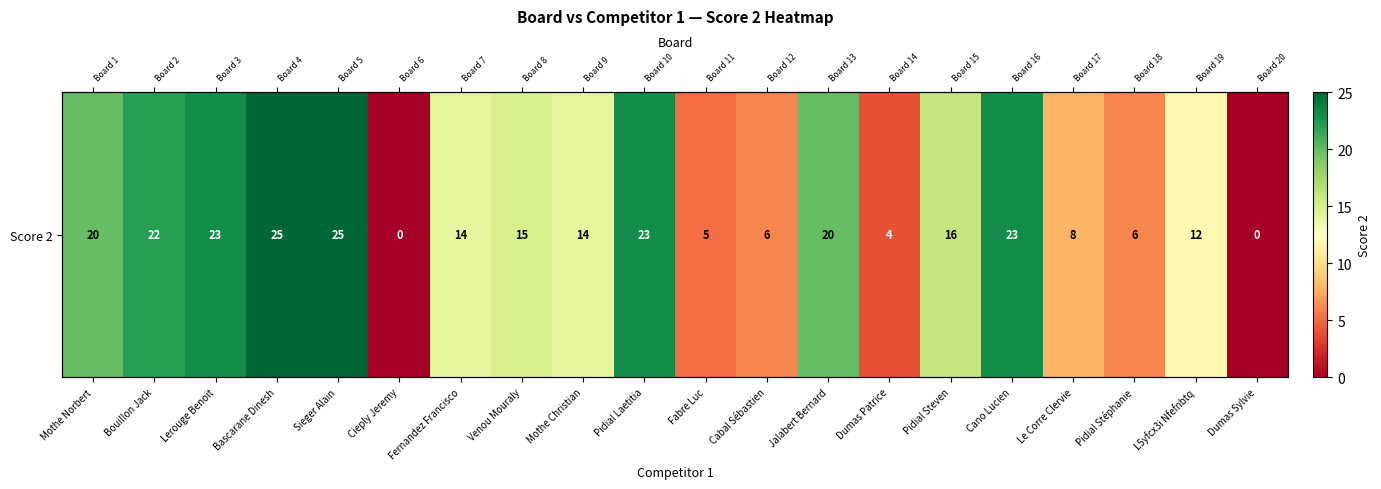

Which label corresponds to the largest value in the chart?

Bascarane Dinesh